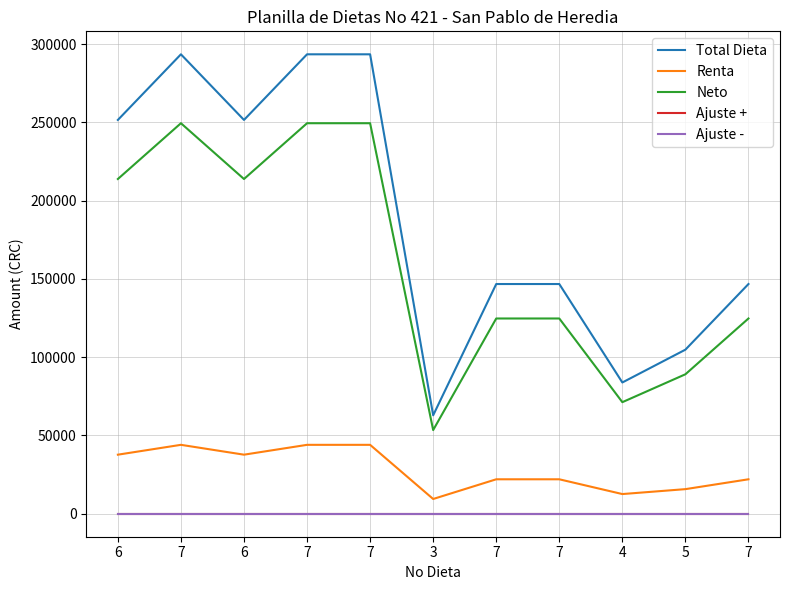

What is the difference between the maximum and minimum values in the Neto series?

196050.8